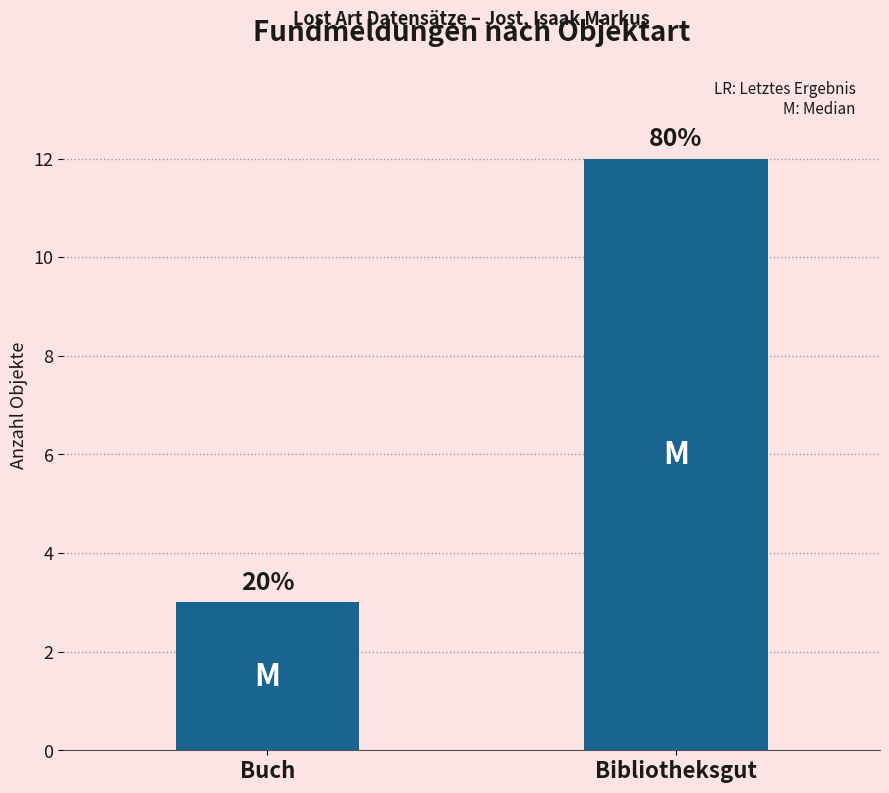

What is the label of the 1st bar from the left?

Buch